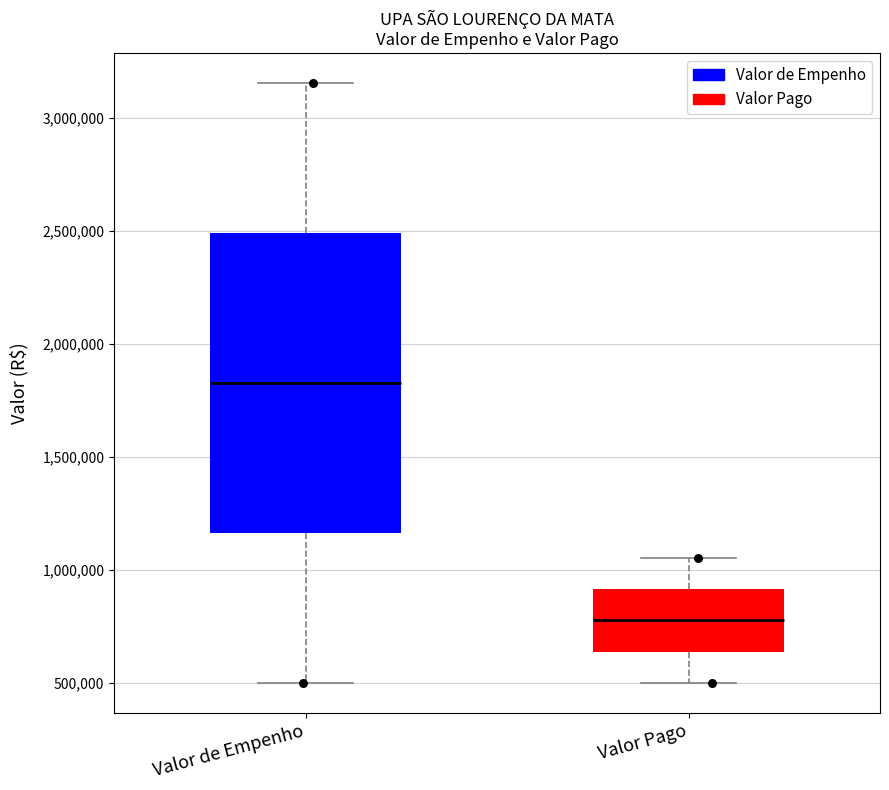

Where does the median line of the box for Valor Pago sit on the y-axis? The values are not printed on the chart, so give them approximately, as read against the axis.

800000